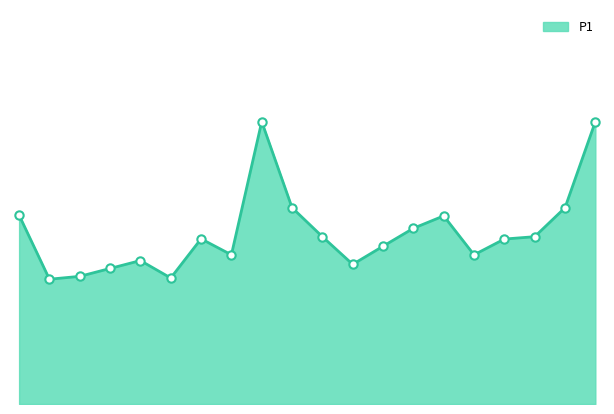

Is this an area chart (filled region under the line)?

Yes